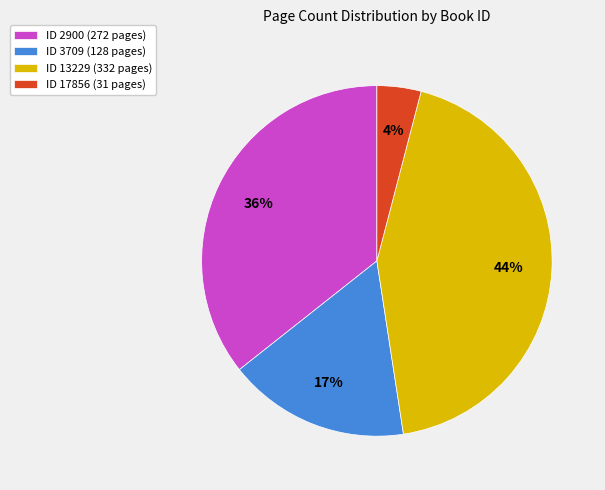

Combined, do ID 13229 (332 pages) and ID 17856 (31 pages) account for over 50%?

No